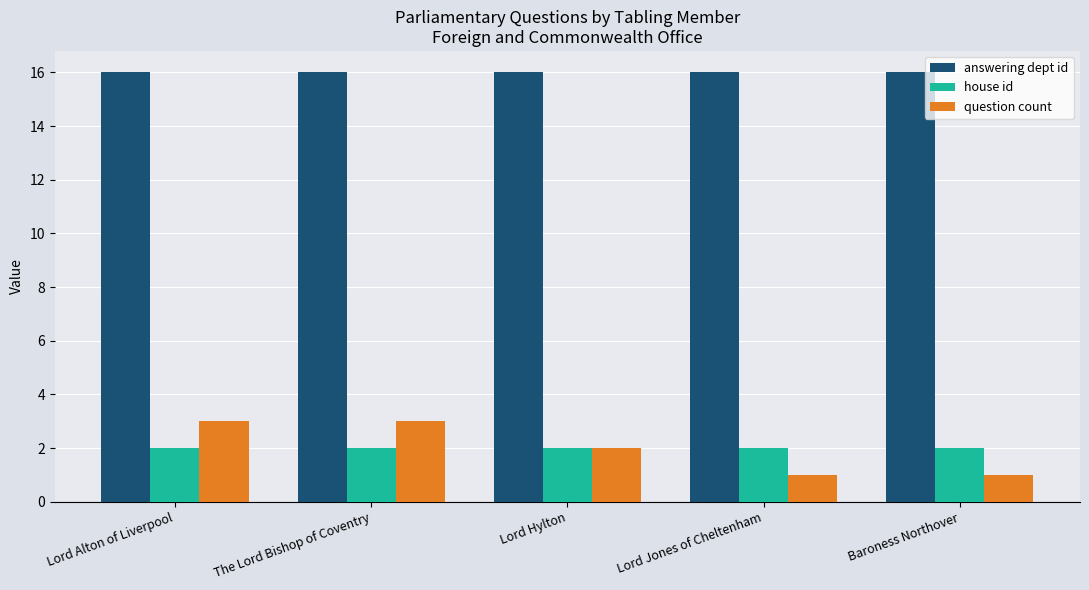

The value of answering dept id at Lord Jones of Cheltenham is 25. True or false?

False